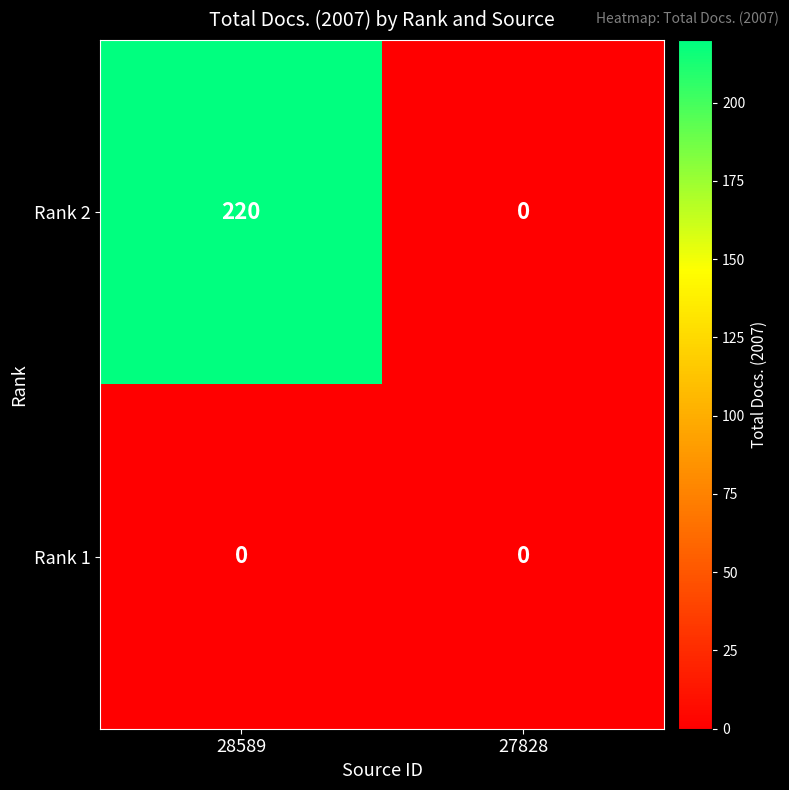

Reading left to right, what are all the values shown in this chart?

Rank 2: 28589=220	27828=0
Rank 1: 28589=0	27828=0